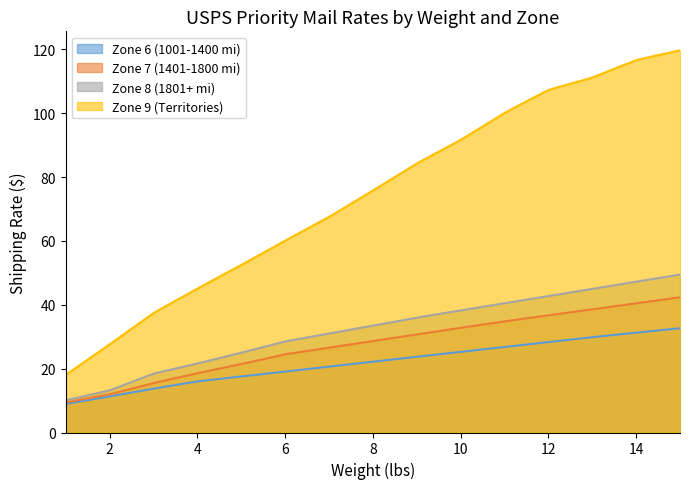

Reading left to right, transcribe all the data shown in this chart.

Zone 6 (1001-1400 mi): 1=9.0	2=11.3	3=13.7	4=16.0	5=17.5	6=19.1	7=20.6	8=22.2	9=23.7	10=25.3	11=26.8	12=28.3	13=29.9	14=31.3	15=32.7
Zone 7 (1401-1800 mi): 1=9.4	2=12.0	3=15.5	4=18.6	5=21.4	6=24.5	7=26.6	8=28.6	9=30.7	10=32.8	11=34.8	12=36.7	13=38.6	14=40.5	15=42.4
Zone 8 (1801+ mi): 1=10.1	2=13.2	3=18.4	4=21.6	5=25.0	6=28.5	7=31.0	8=33.5	9=36.0	10=38.2	11=40.5	12=42.7	13=45.0	14=47.3	15=49.5
Zone 9 (Territories): 1=18.0	2=27.6	3=37.4	4=45.1	5=52.5	6=60.1	7=67.5	8=75.8	9=84.2	10=91.6	11=100.1	12=107.3	13=111.1	14=116.6	15=119.7